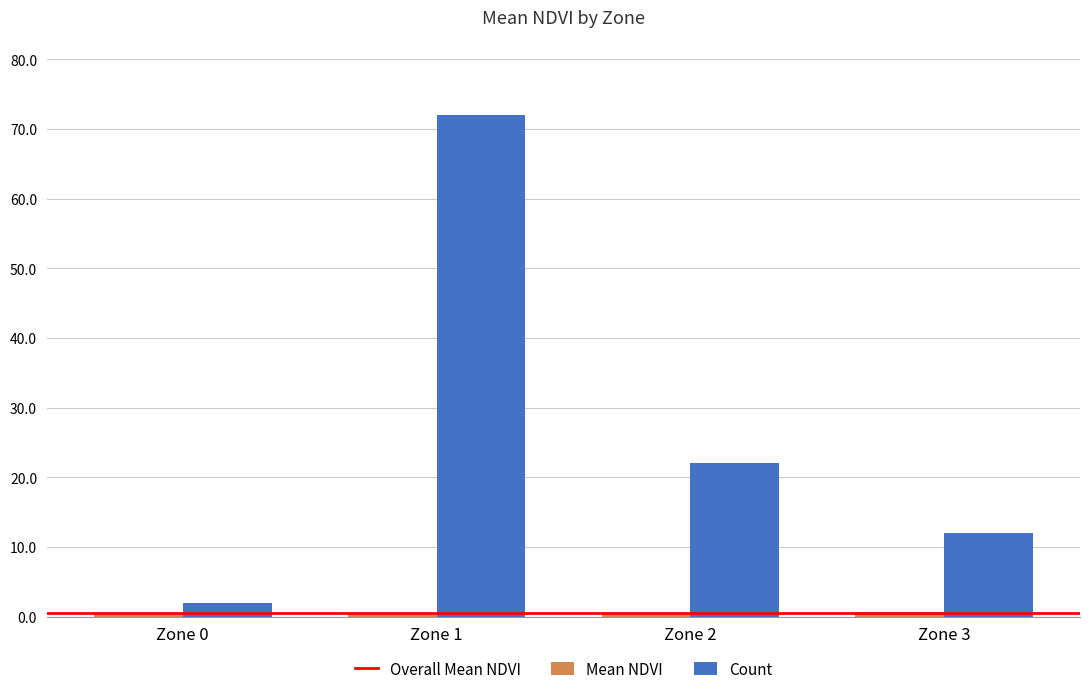

What is the difference between the second highest and second lowest values in the Count series?

10.0